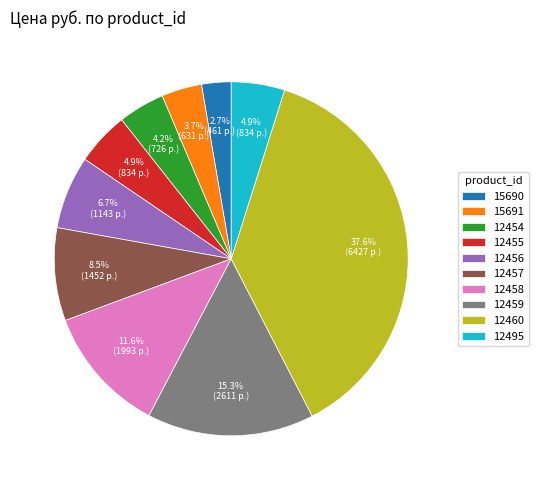

Do 15690 and 12457 together represent more than half of the pie?

No